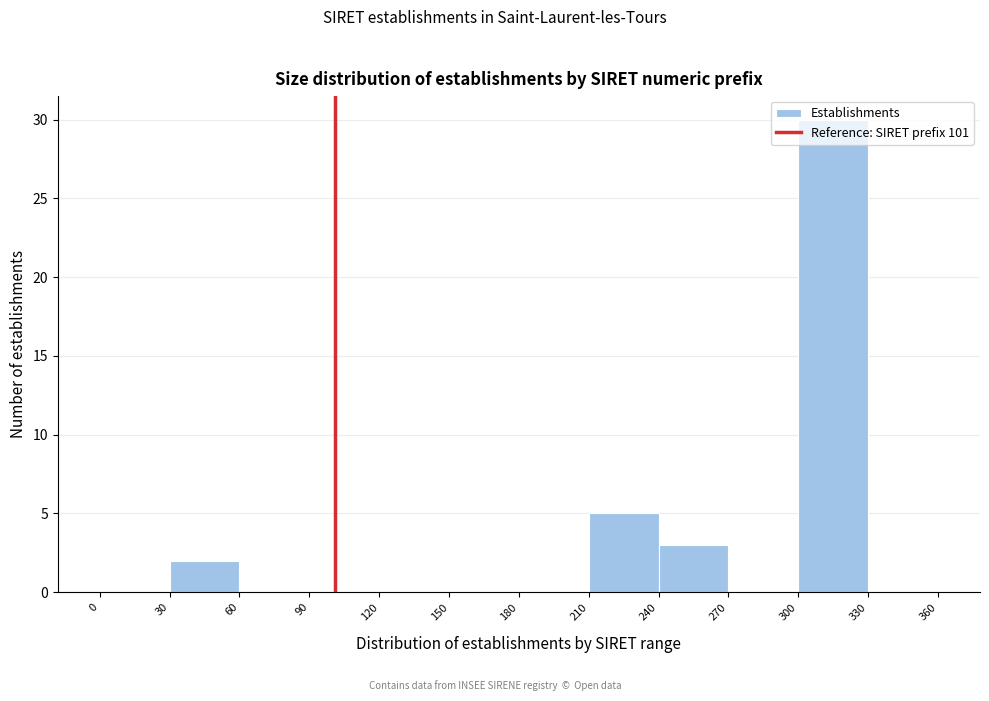

What is the height of the bar covering 30 to 60 on the x-axis? The values are not printed on the chart, so give them approximately, as read against the axis.

2